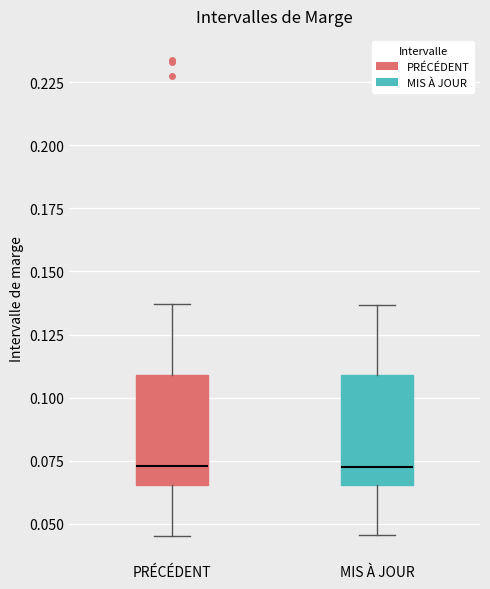

Where is the upper edge of the box for PRÉCÉDENT on the y-axis? The values are not printed on the chart, so give them approximately, as read against the axis.

0.110